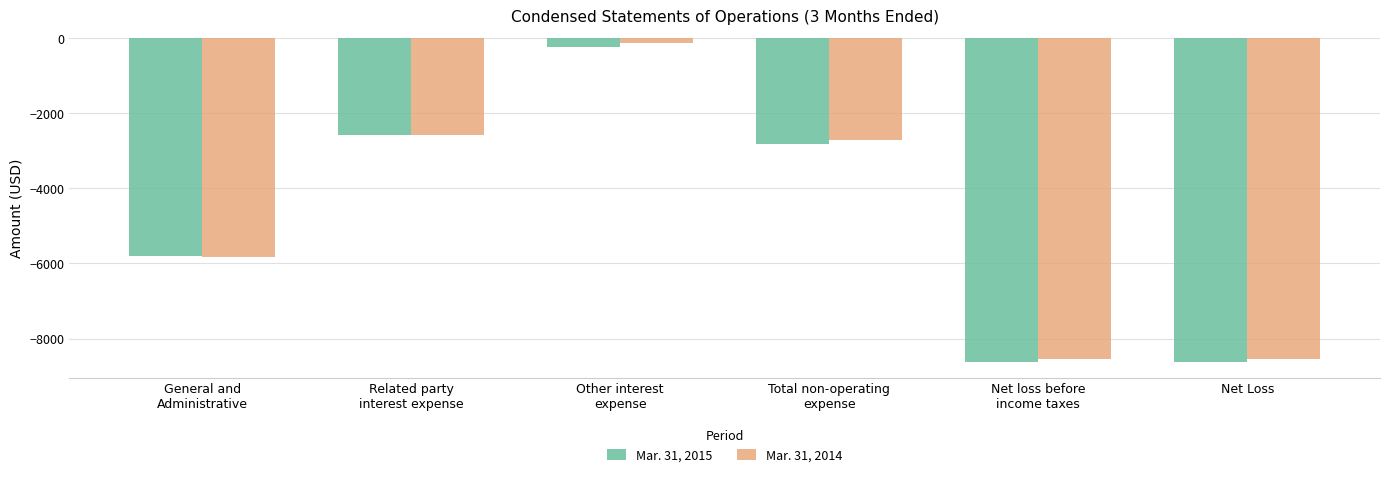

List the series in order of their peak value, highest first.

Mar. 31, 2014, Mar. 31, 2015